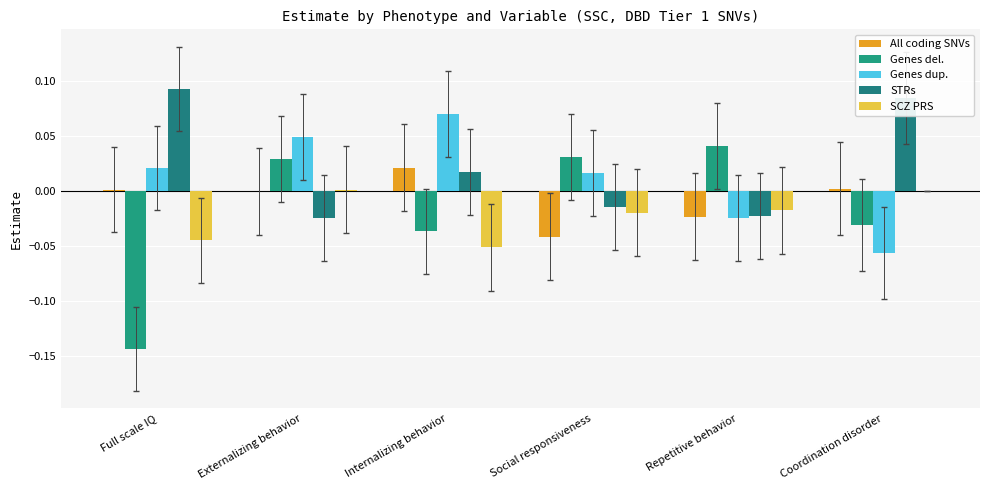

Where is Genes dup. nearest to the value 0?

Social responsiveness